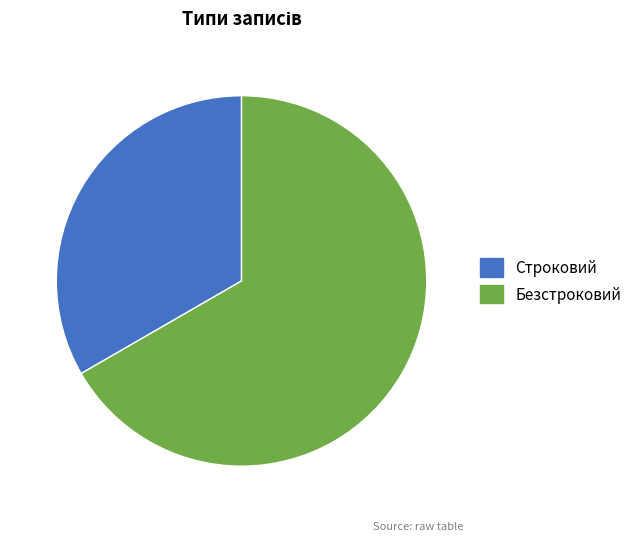

Rank the categories by value from highest to lowest.

Безстроковий, Строковий